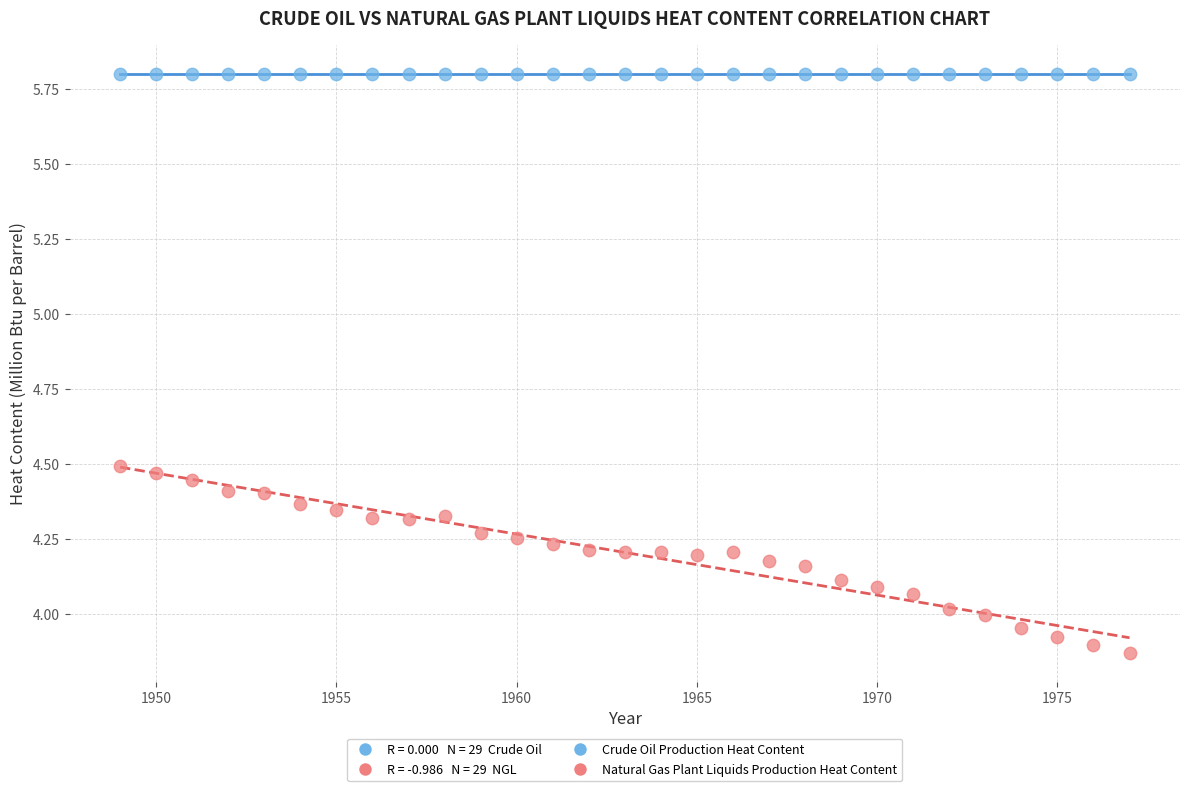

In the Crude Oil Production Heat Content series, what Y value is closest to 5?

5.8